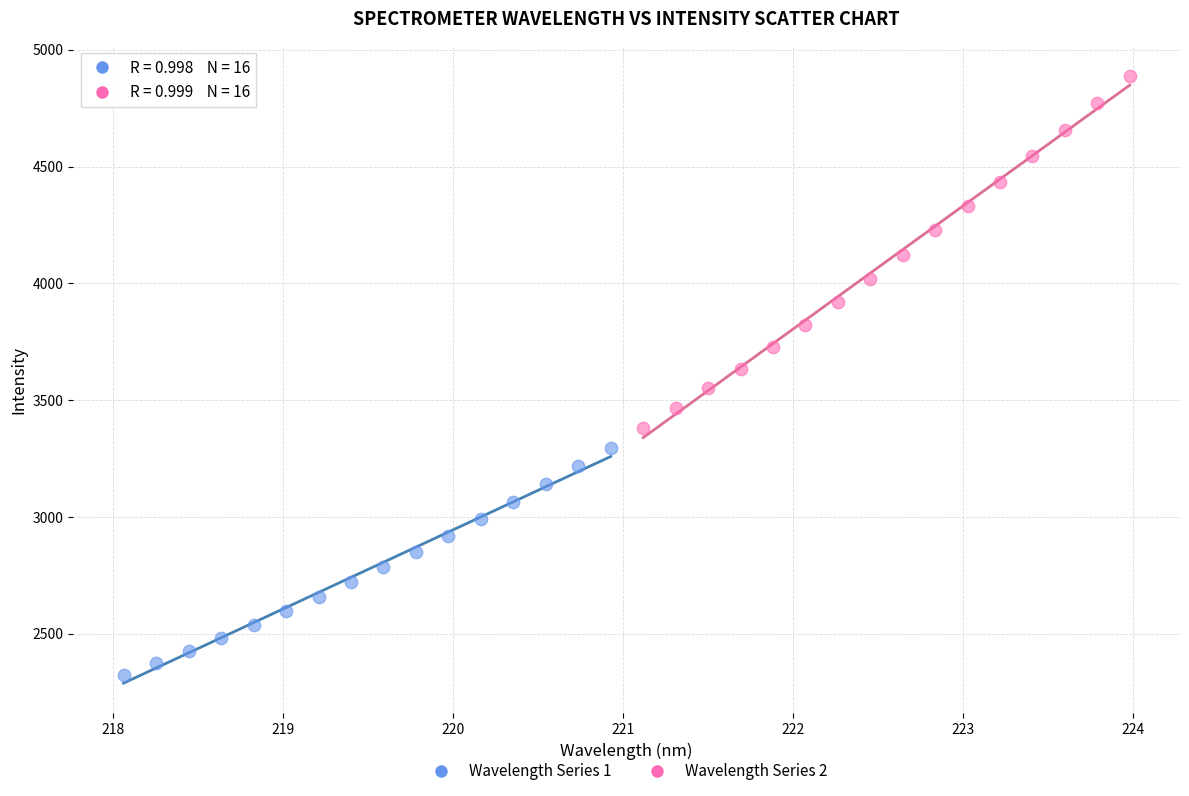

Which series contains the highest Y value?

Wavelength Series 2